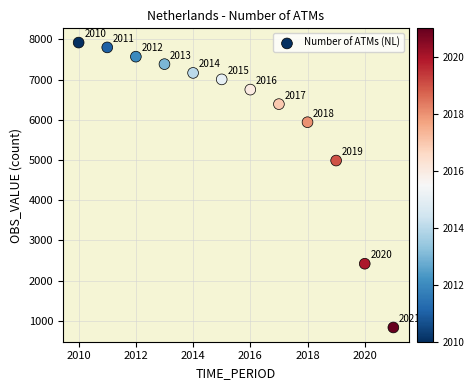

What is the range of X values (max minus min)?

11